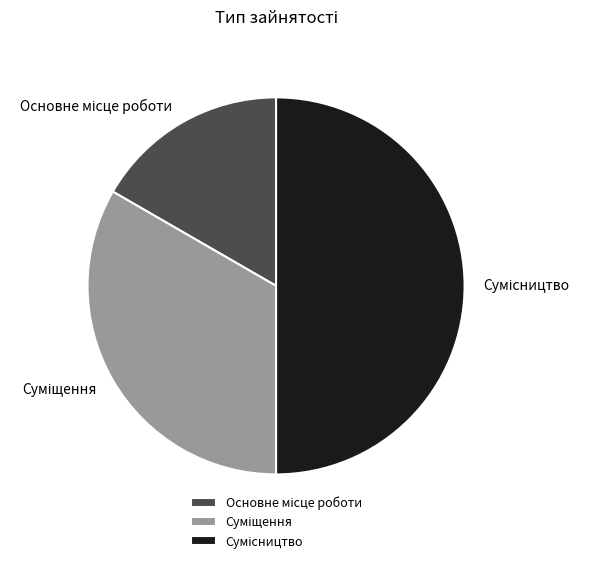

What is the largest slice in the pie chart?

Сумісництво